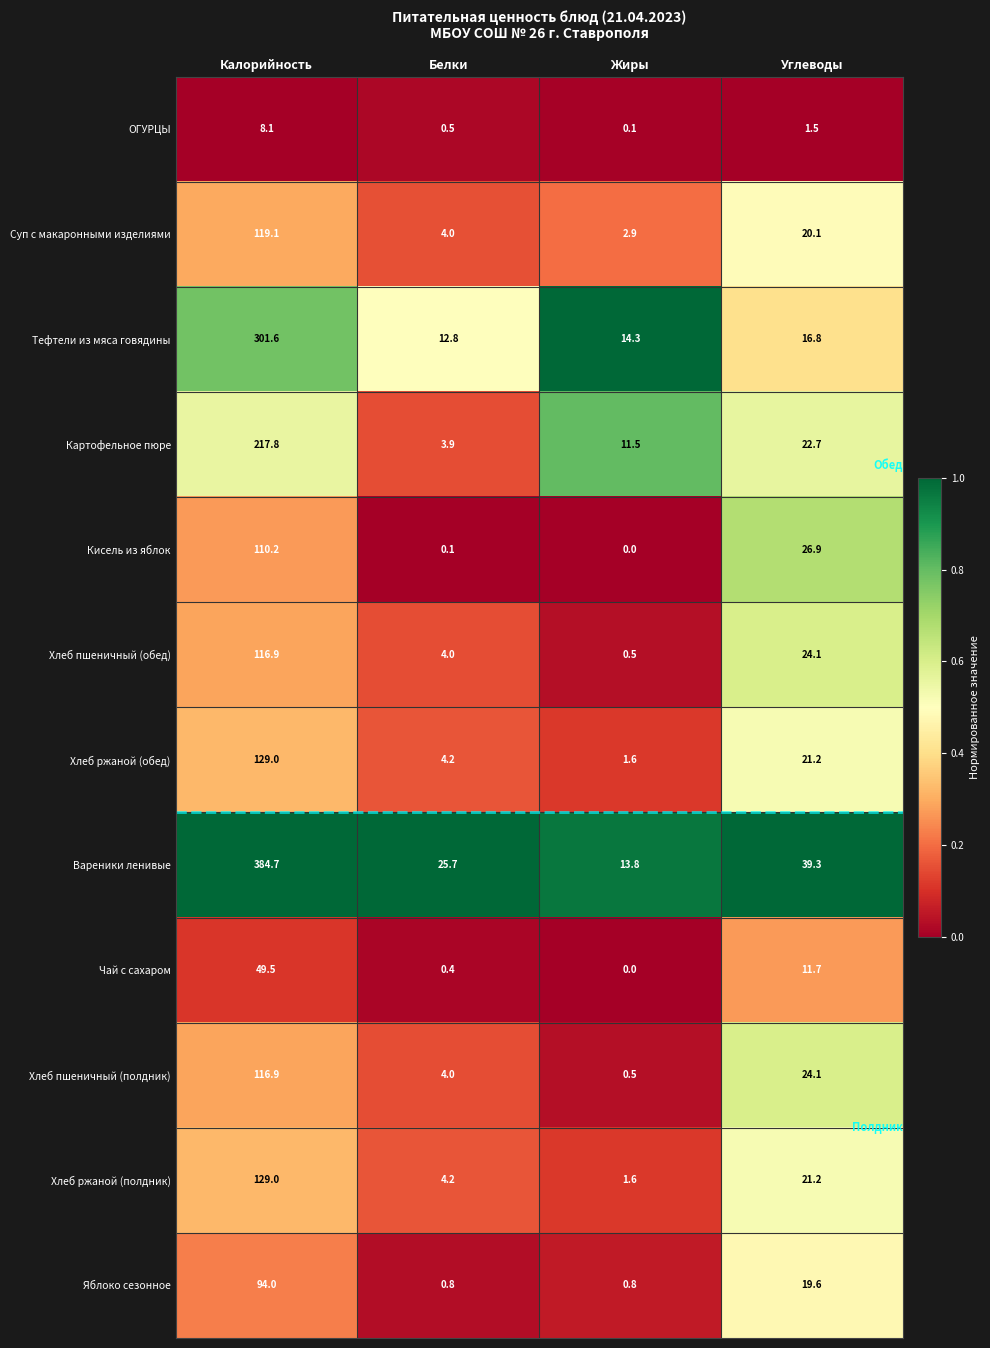

What is the difference between the highest and lowest values at Белки?

25.6